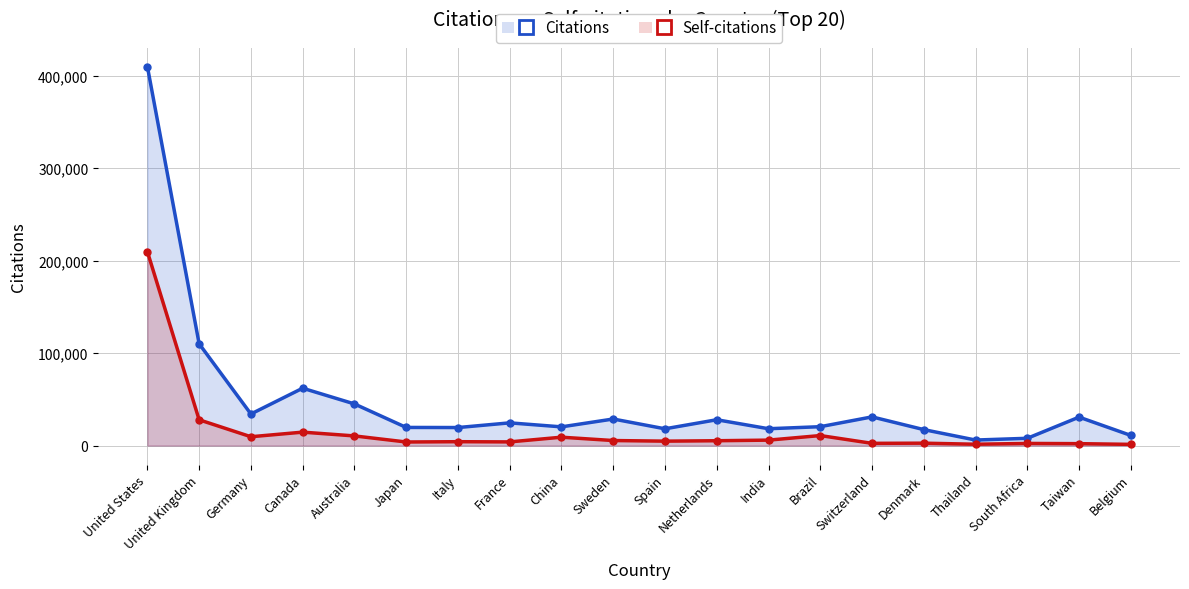

What is the maximum value for Self-citations?

209894